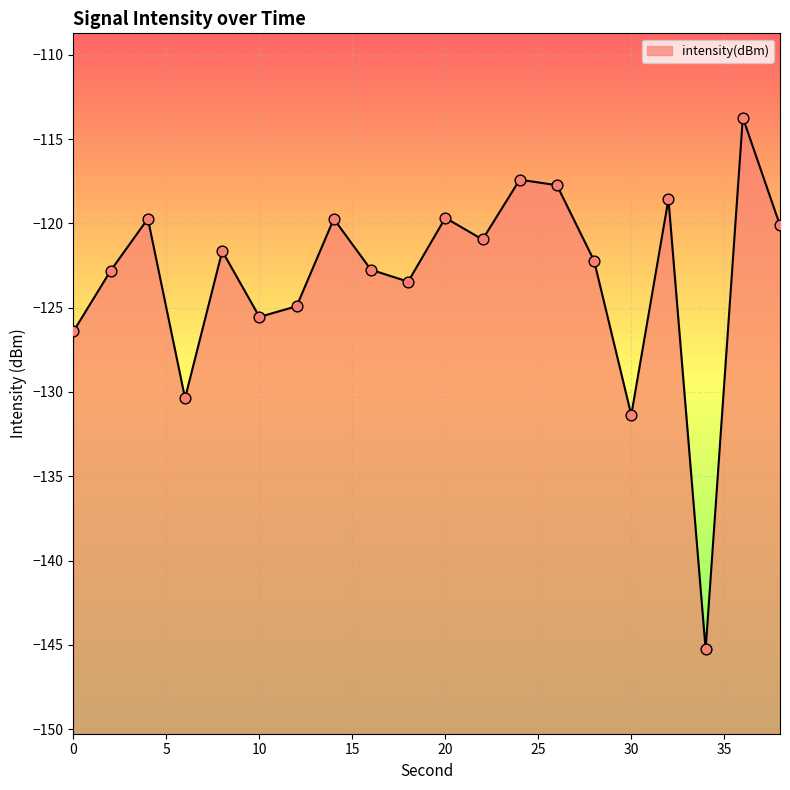

What is the change in value from 14 to 32?

+1.2